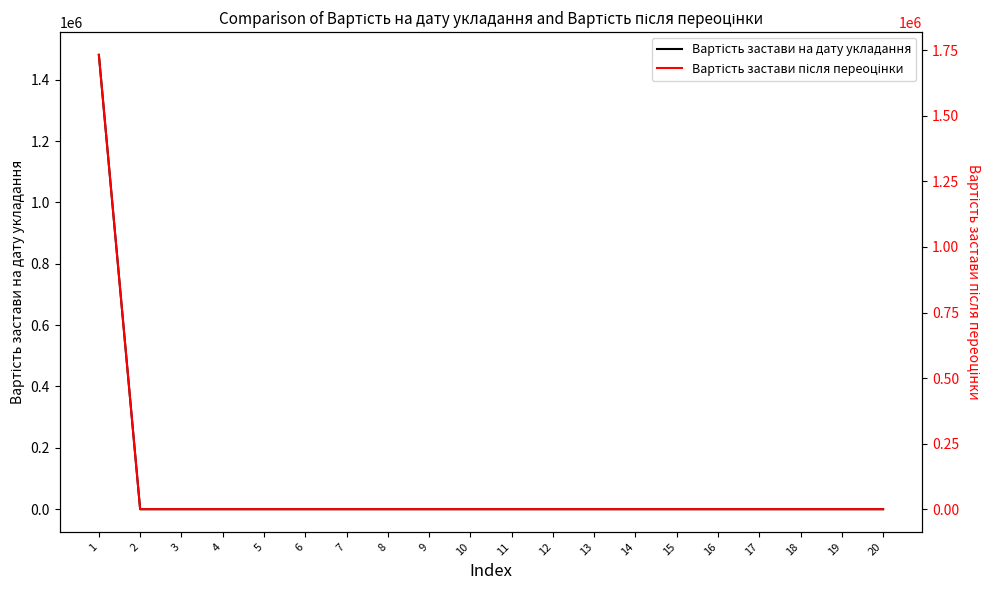

What is the sum of all Вартість застави після переоцінки values?

1732800